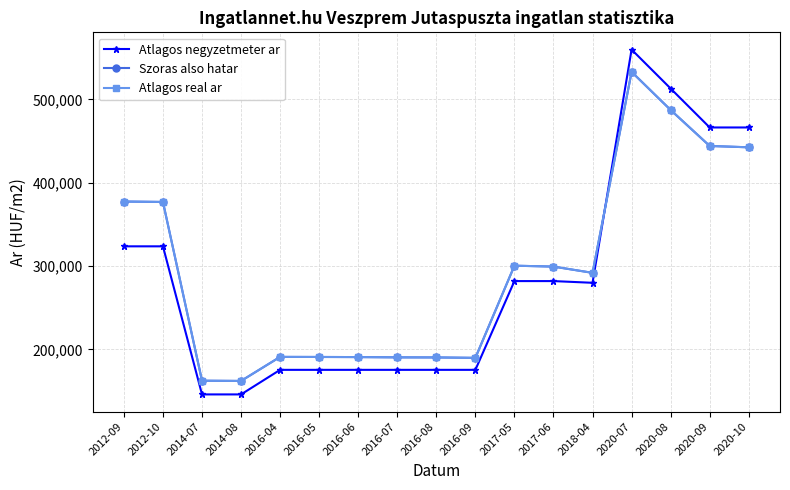

What is the average value of the Atlagos real ar series?

295423